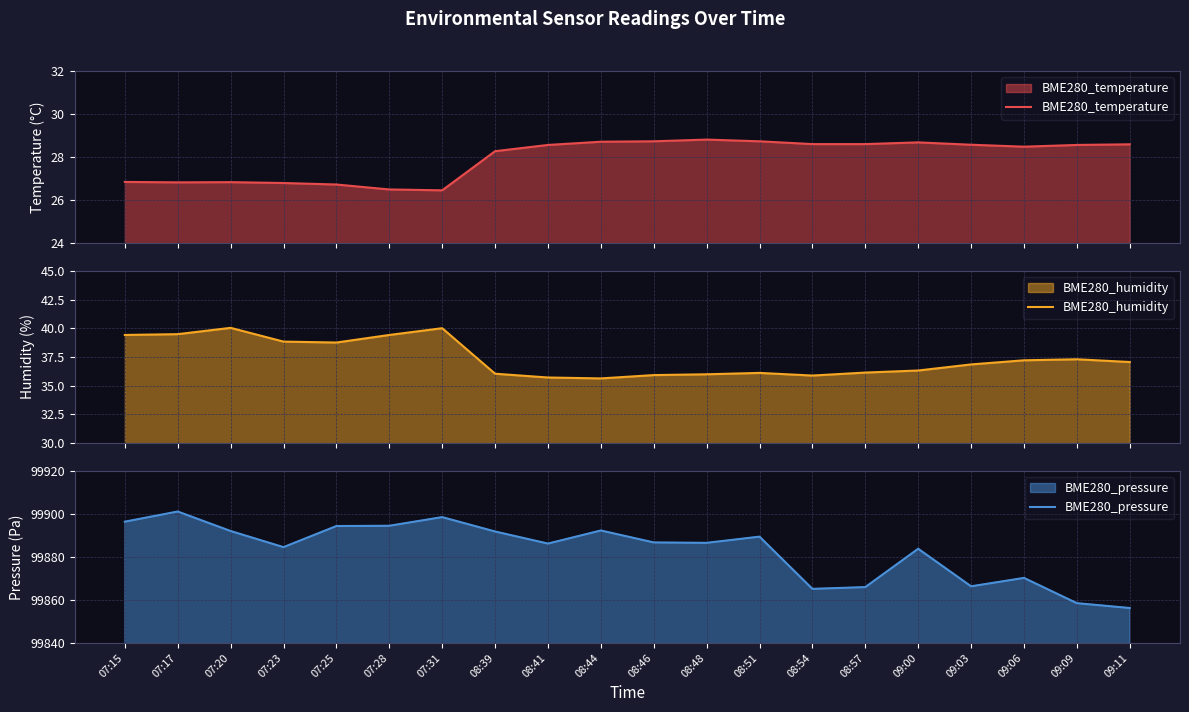

True or false: BME280_humidity and BME280_pressure cross at least once.

False